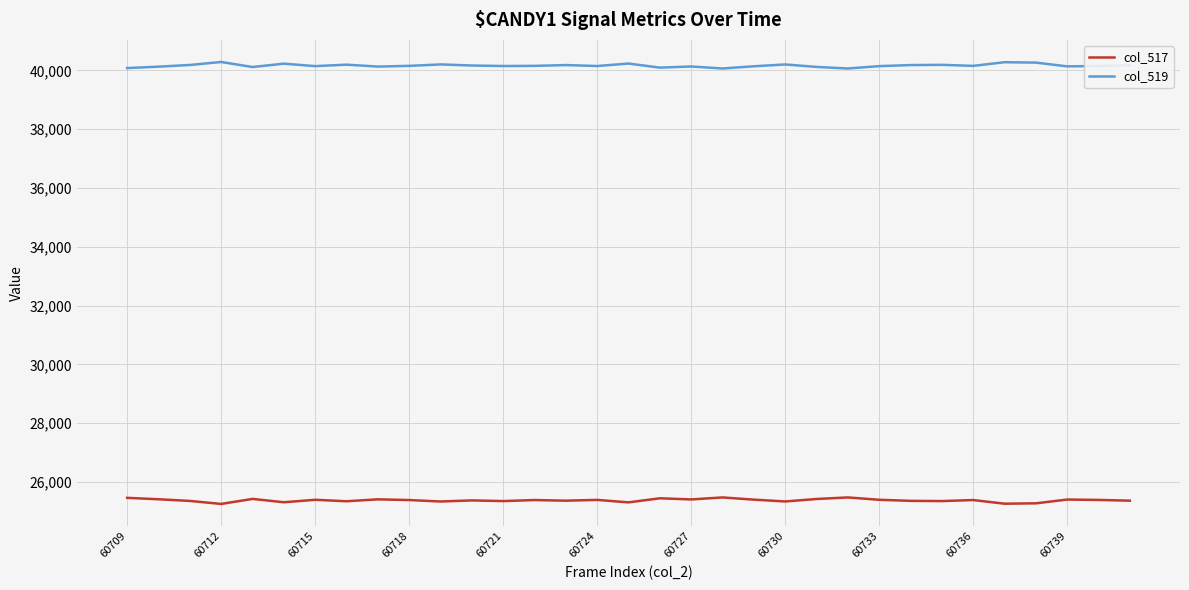

What is the highest value of the col_517 series?

25470